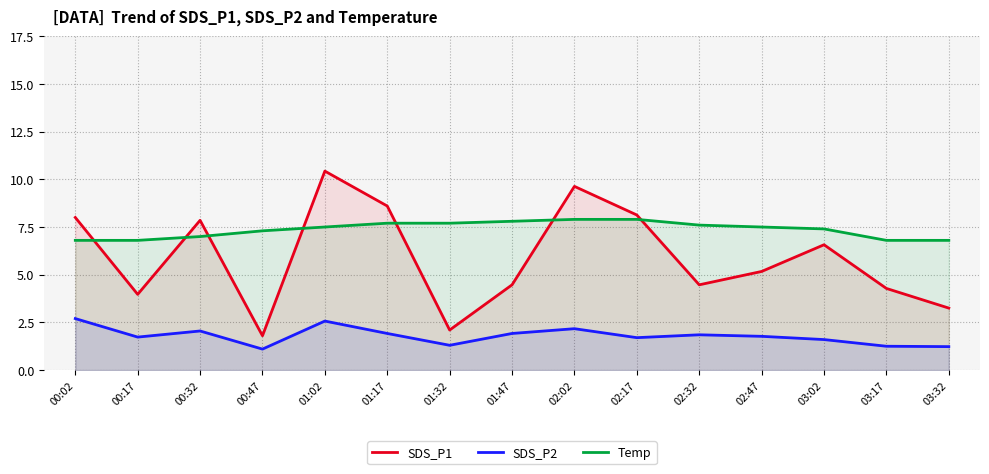

At how many categories does at least one series exceed 8?

4